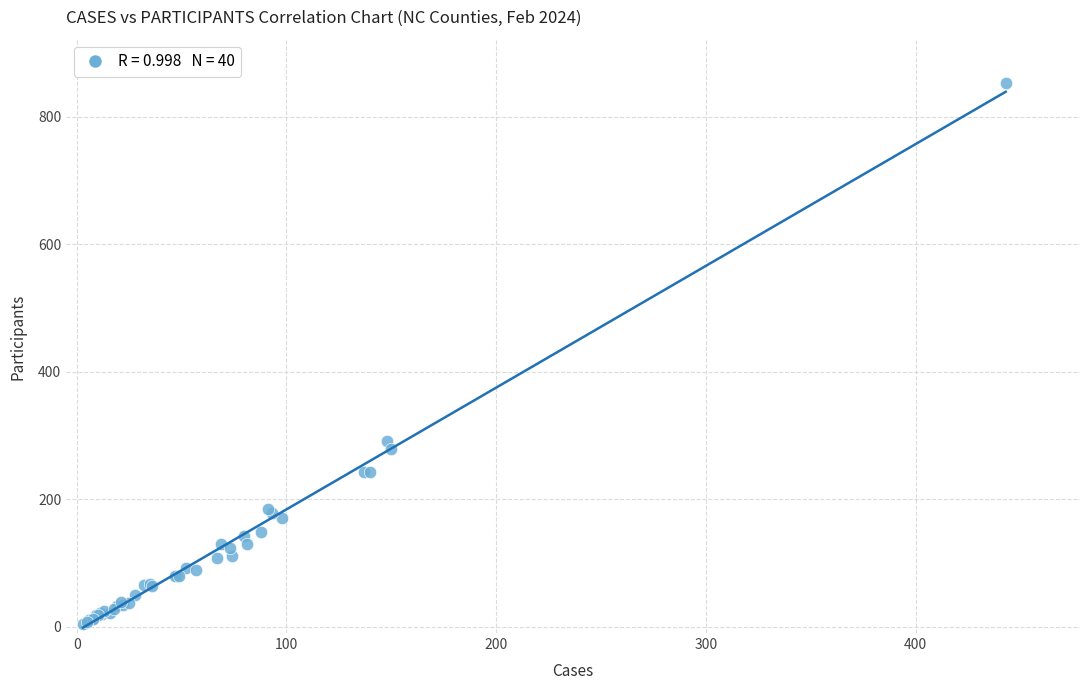

What Y value in the scatter plot is closest to 428?

292